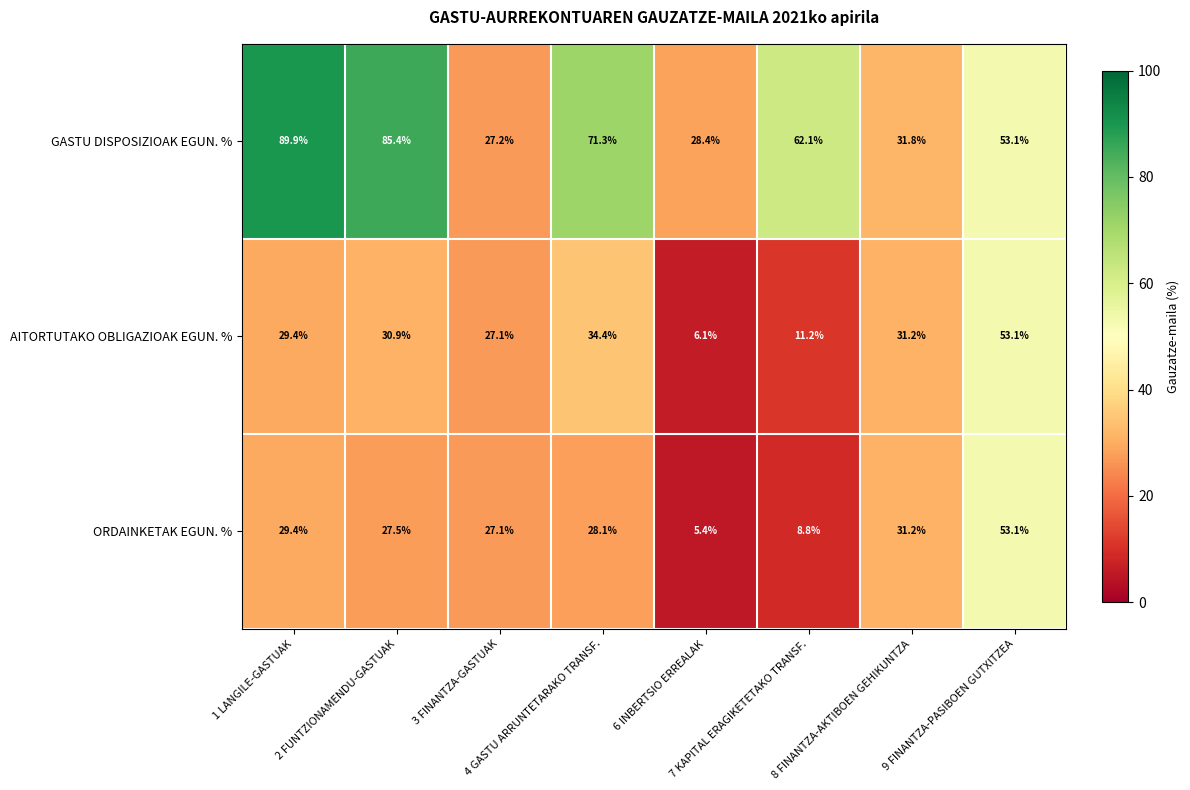

Which series has the largest range (max minus min)?

GASTU DISPOSIZIOAK EGUN. %